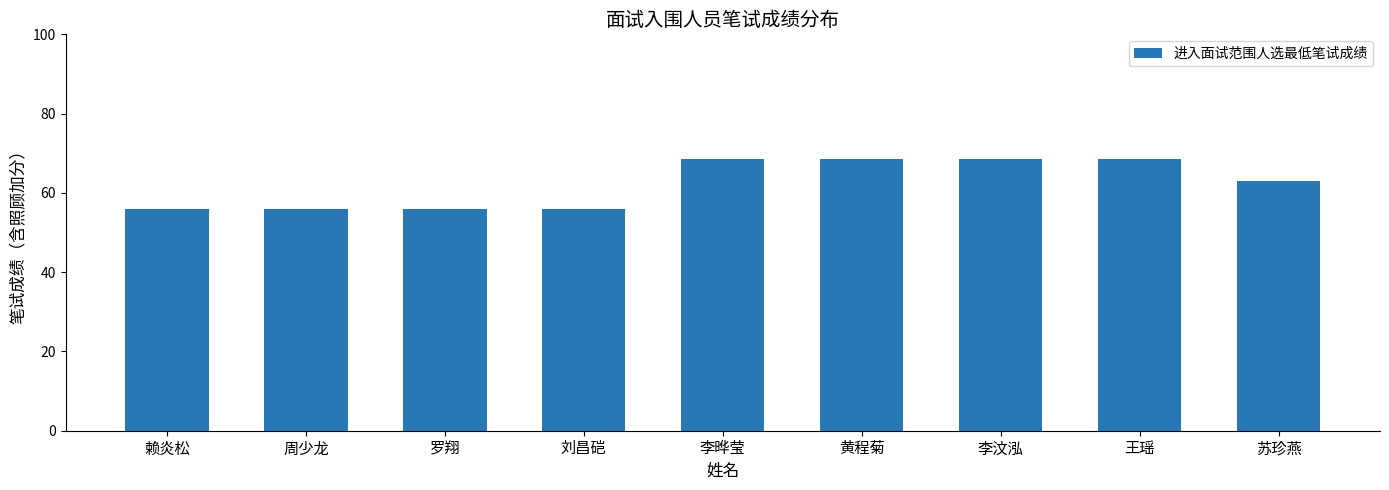

Reading left to right, what are all the values shown in this chart?

赖炎松=56.0	周少龙=56.0	罗翔=56.0	刘昌硙=56.0	李晔莹=68.5	黄程菊=68.5	李汶泓=68.5	王瑶=68.5	苏珍燕=63.0